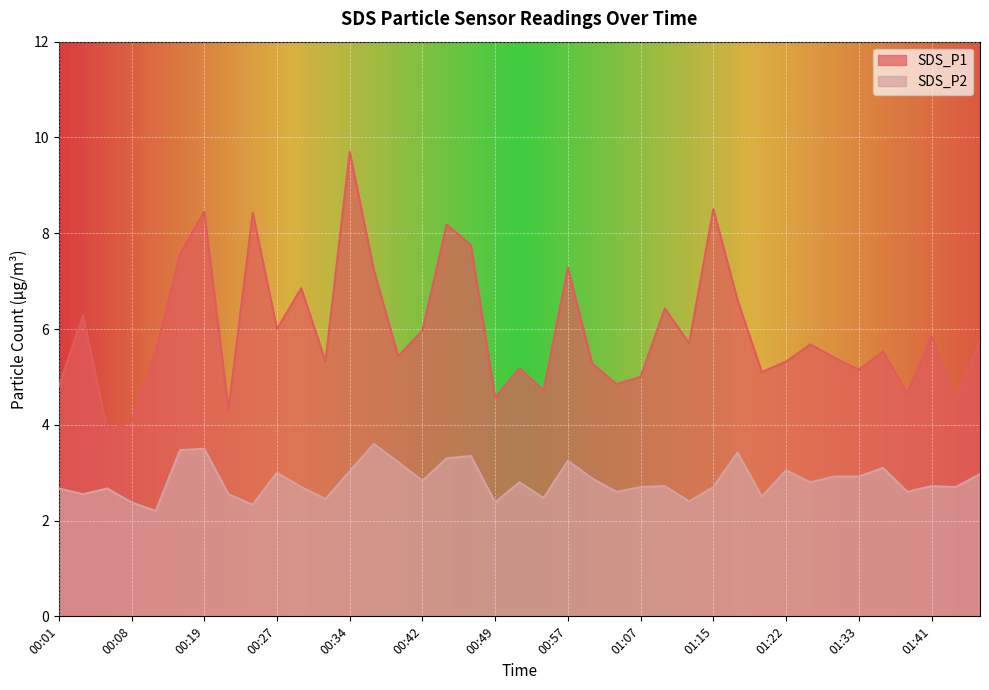

What is the difference between the maximum and minimum values in the SDS_P1 series?

5.8